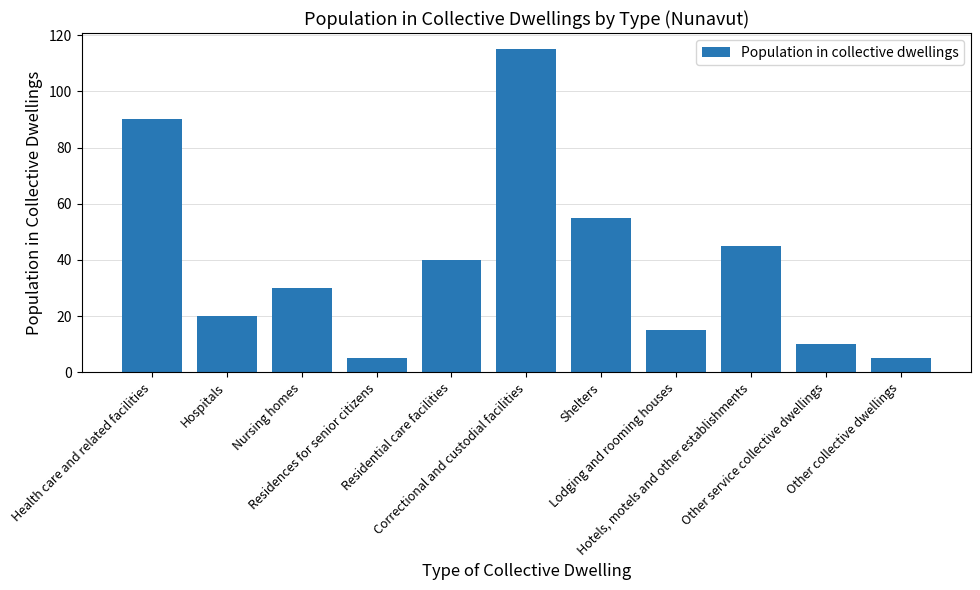

Are the bars horizontal?

No